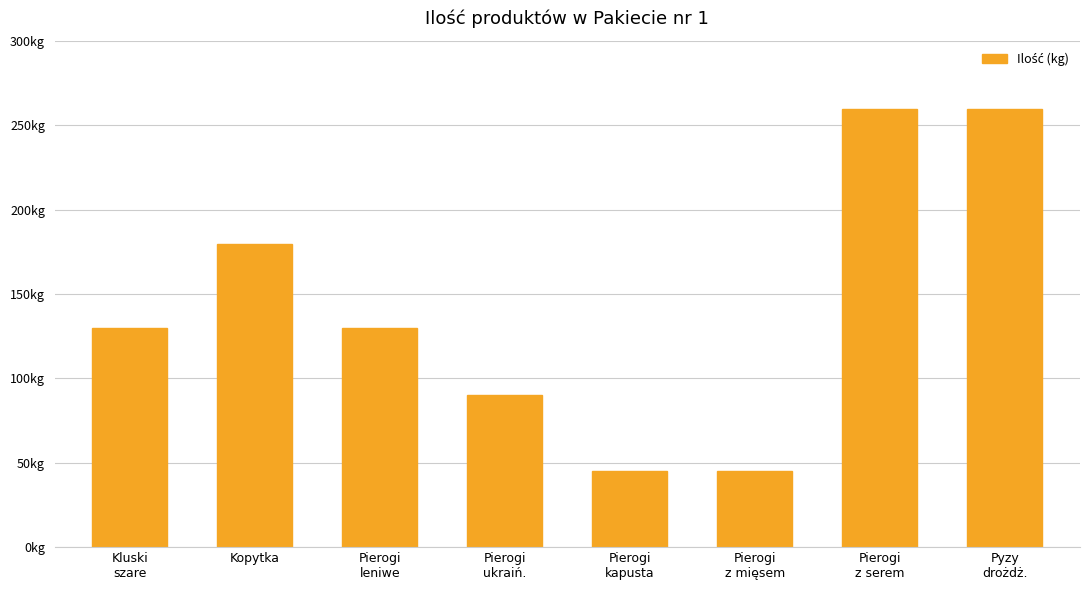

The chart shows a value of 25 at Pierogi
z mięsem. True or false?

False